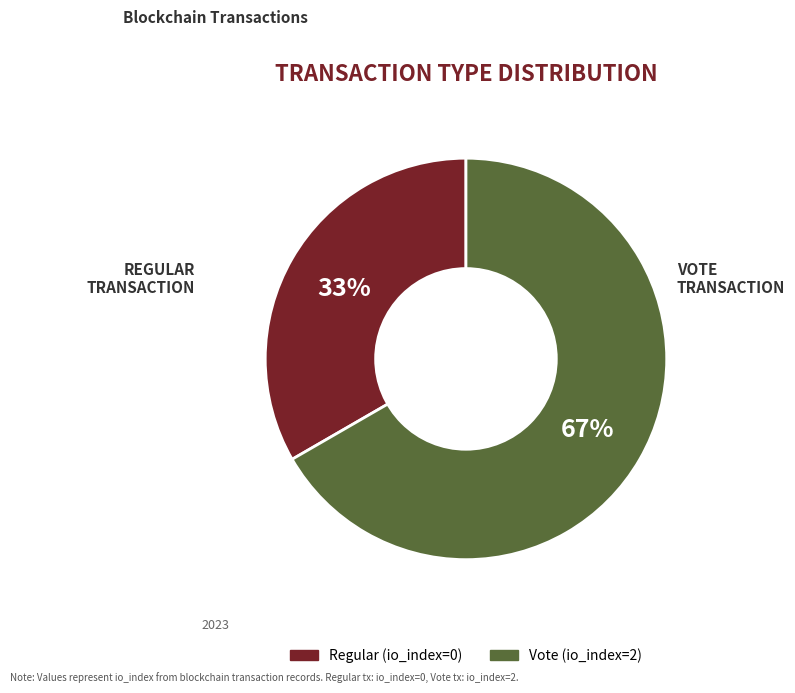

True or false: Regular accounts for 22% of the total.

False